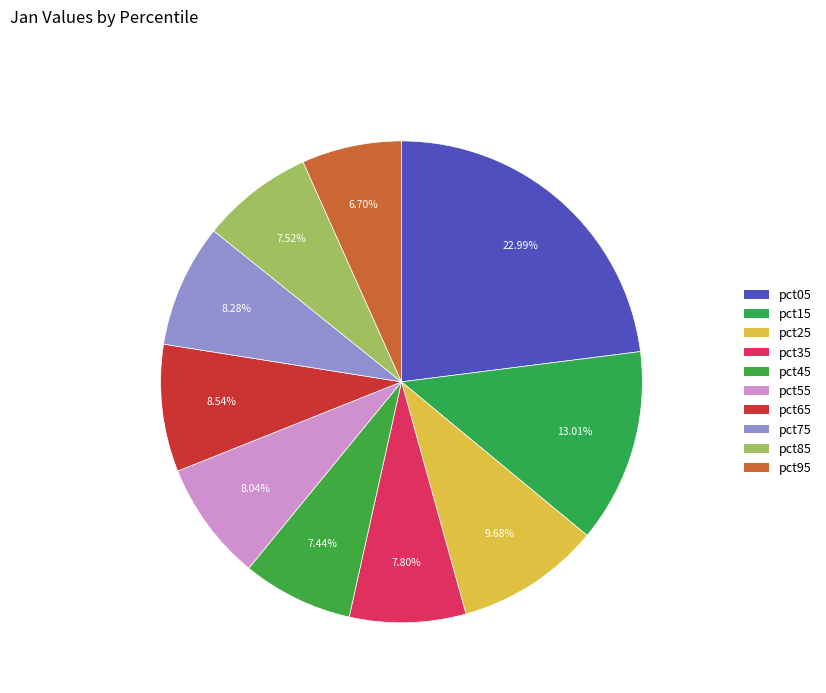

How many segments does this pie chart have?

10